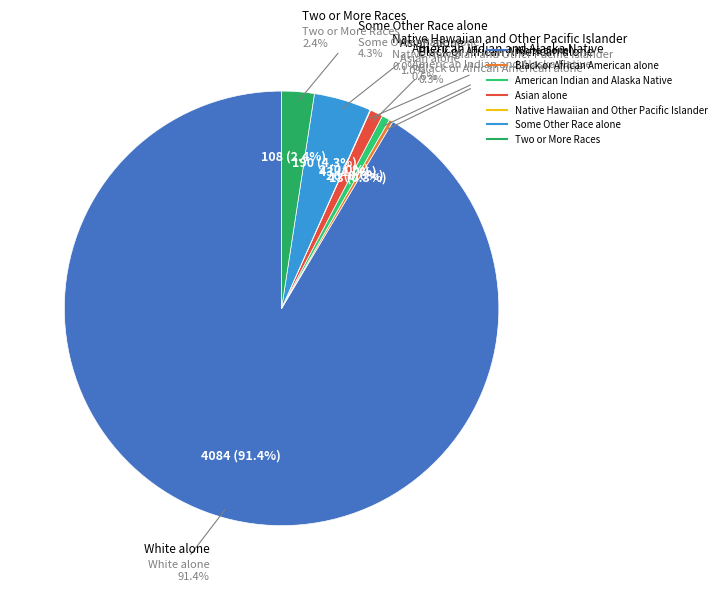

Is the sum of Native Hawaiian and Other Pacific Islander and American Indian and Alaska Native greater than half?

No